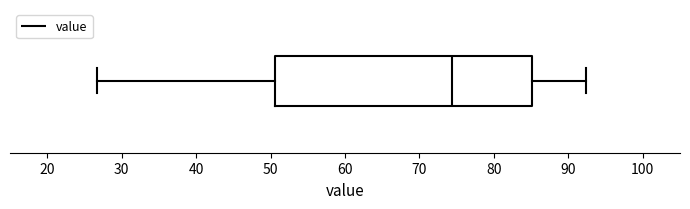

Where does the left whisker of the box end on the x-axis? The values are not printed on the chart, so give them approximately, as read against the axis.

27